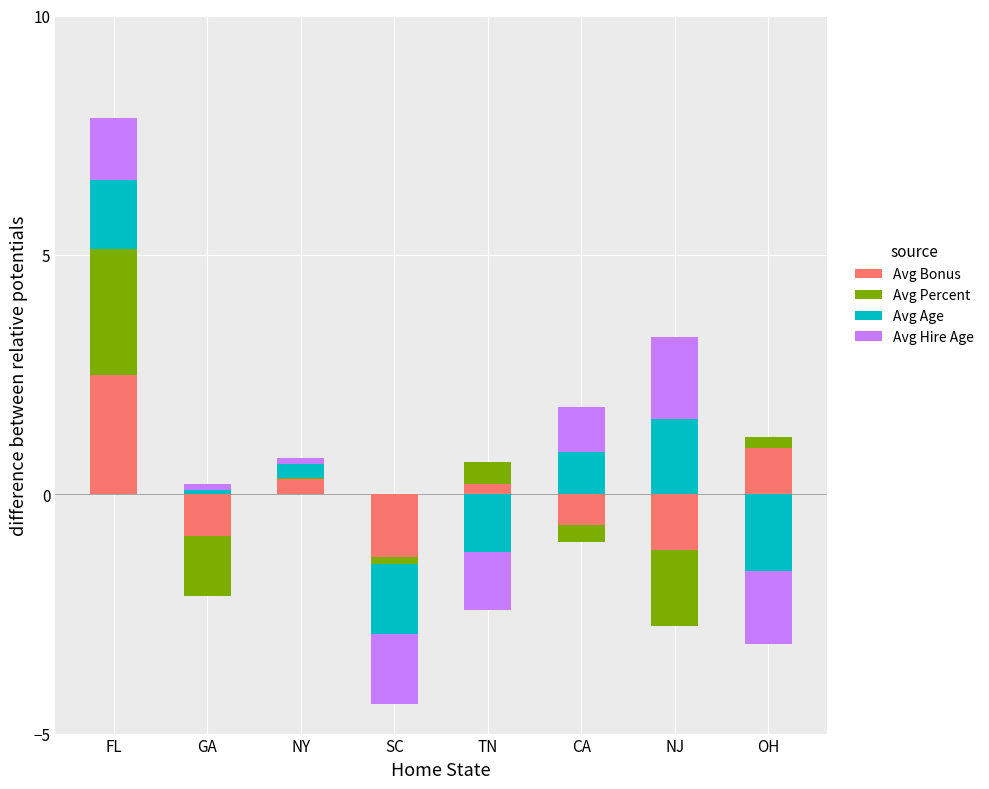

What is the label of the 1st bar from the left?

FL